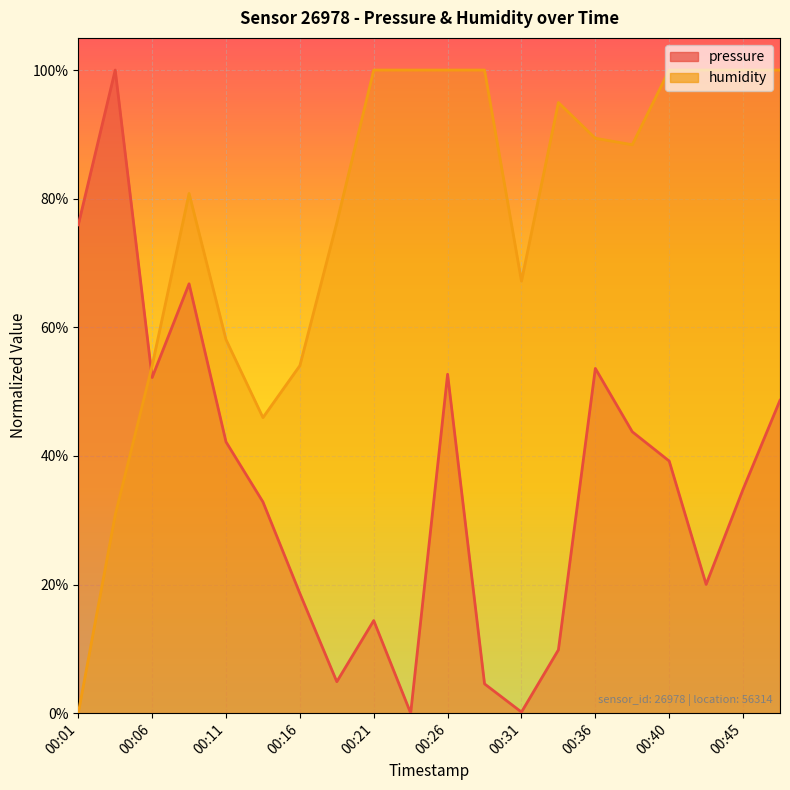

Between 00:14 and 00:43, which is larger?

00:14